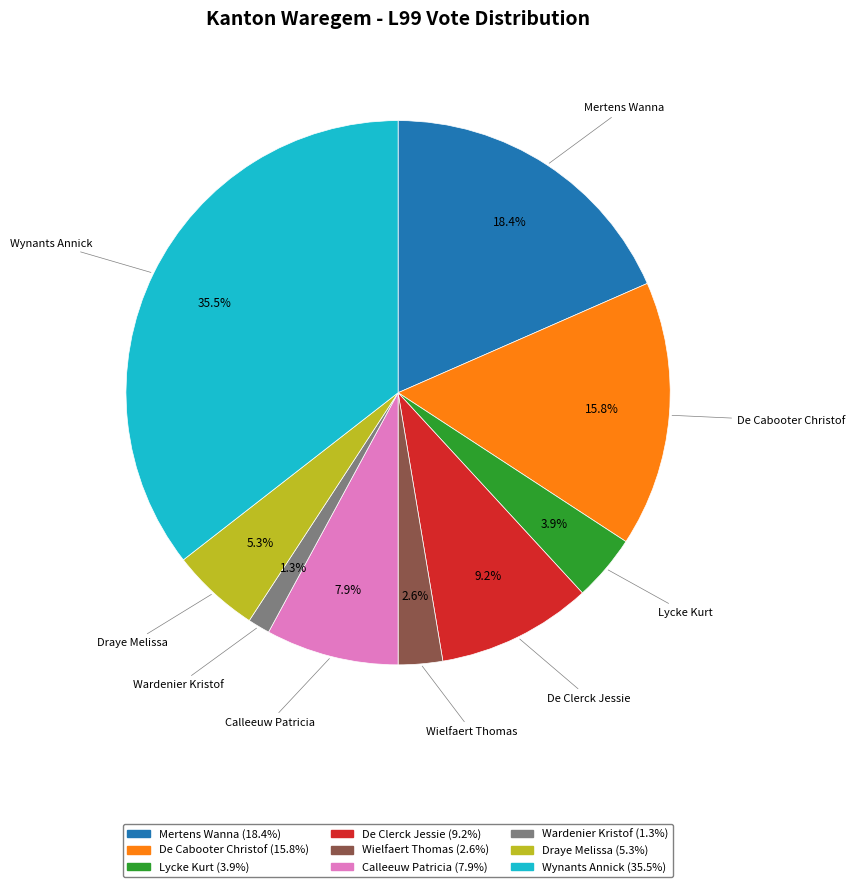

How many segments does this pie chart have?

9